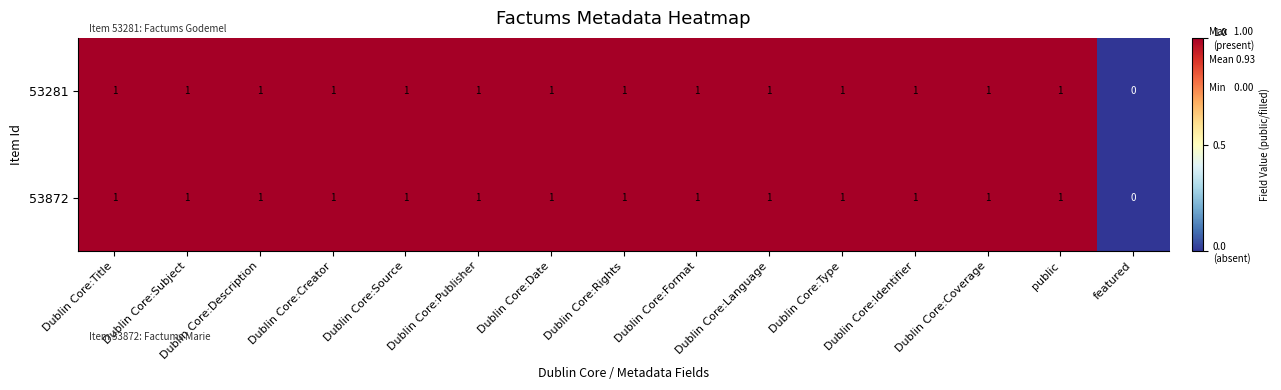

At which label does 53281 reach its minimum?

featured